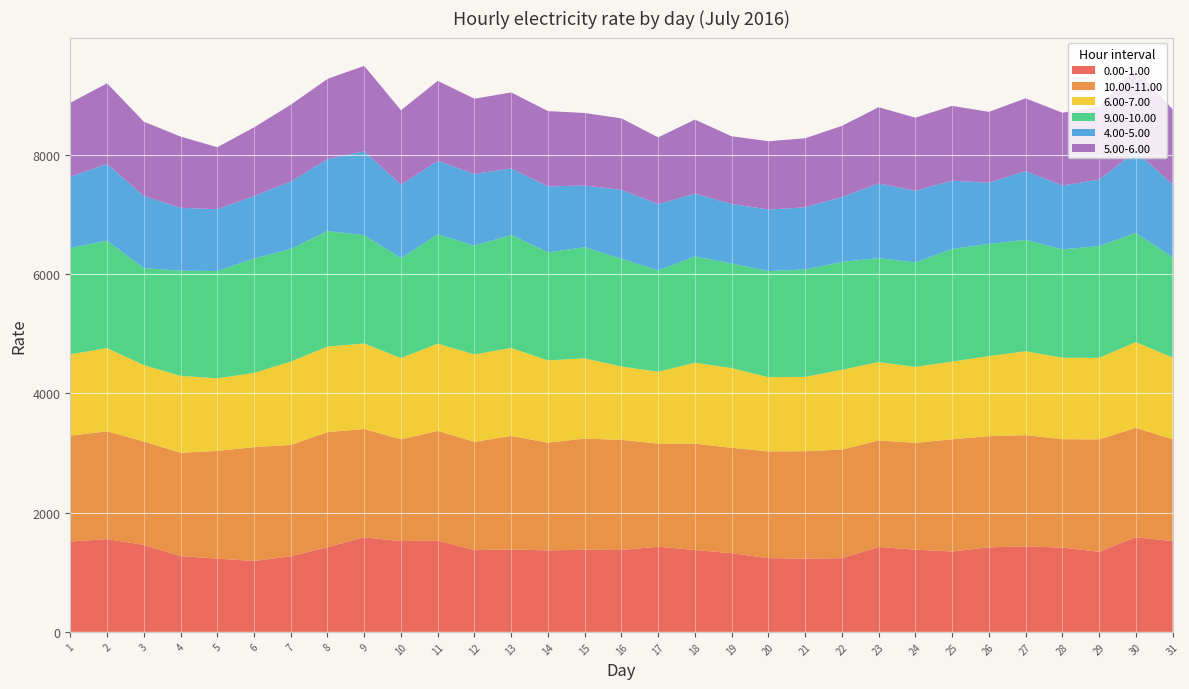

Reading right to left, extract all data points from this chart.

0.00-1.00: 1521.8	1586.6	1343.3	1412.0	1434.0	1416.3	1347.2	1377.9	1423.0	1235.2	1229.0	1235.7	1318.6	1372.7	1427.0	1372.2	1376.2	1365.6	1381.6	1369.5	1527.9	1522.9	1583.8	1420.8	1267.0	1188.6	1227.4	1270.6	1457.9	1555.5	1514.5
10.00-11.00: 1706.8	1834.2	1883.1	1818.1	1863.3	1863.4	1881.4	1790.2	1786.6	1820.2	1799.4	1789.0	1766.6	1781.7	1728.5	1846.1	1863.6	1806.0	1902.2	1815.4	1840.6	1704.2	1817.1	1927.1	1865.7	1908.4	1805.2	1731.8	1733.9	1806.3	1774.6
6.00-7.00: 1369.4	1437.2	1366.4	1365.4	1406.9	1342.3	1302.6	1273.9	1312.6	1337.9	1245.9	1244.6	1336.1	1357.0	1204.7	1230.0	1345.3	1379.1	1475.5	1465.4	1462.6	1362.8	1433.1	1434.6	1397.6	1243.7	1217.4	1288.8	1280.6	1394.7	1363.5
9.00-10.00: 1681.2	1829.4	1874.2	1816.5	1867.5	1881.0	1888.8	1750.3	1743.5	1806.8	1800.6	1778.7	1753.4	1782.3	1698.6	1806.5	1862.5	1812.0	1894.4	1823.0	1833.7	1675.2	1815.3	1936.5	1889.3	1917.1	1798.7	1762.8	1624.8	1799.8	1784.4
4.00-5.00: 1221.6	1366.4	1113.0	1069.9	1152.6	1026.1	1142.5	1202.1	1248.7	1088.2	1041.3	1031.5	998.4	1051.6	1110.5	1153.0	1034.0	1104.1	1114.5	1202.3	1229.1	1230.5	1406.1	1204.0	1127.9	1046.7	1035.7	1054.4	1208.3	1288.6	1189.7
5.00-6.00: 1257.6	1382.7	1219.1	1220.0	1218.7	1187.6	1254.5	1224.4	1280.2	1193.1	1157.7	1144.7	1133.9	1241.4	1120.0	1199.4	1215.6	1262.6	1274.4	1261.2	1341.7	1247.7	1431.6	1346.2	1287.3	1152.1	1039.0	1193.9	1247.1	1350.2	1240.8